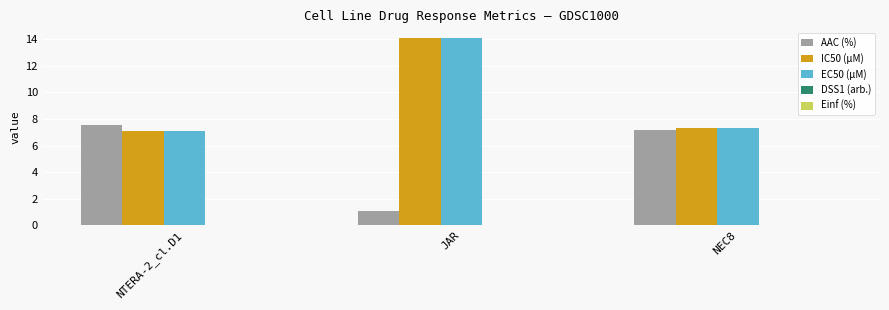

At which label does AAC (%) reach its peak?

NTERA-2_cl.D1